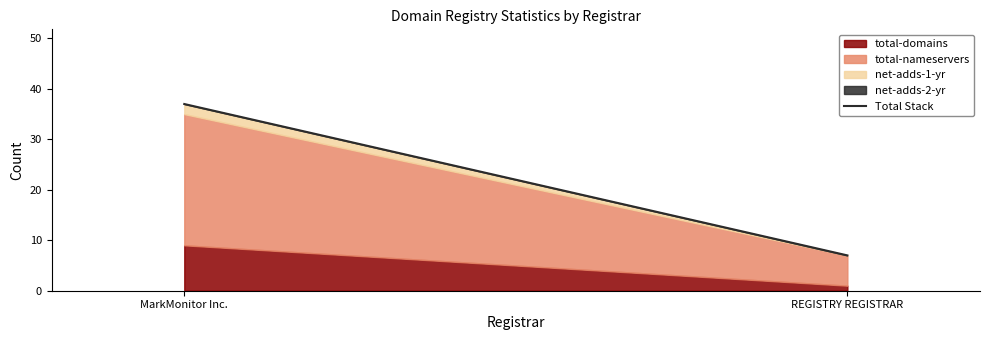

What is the change in value from MarkMonitor Inc. to REGISTRY REGISTRAR?

-30